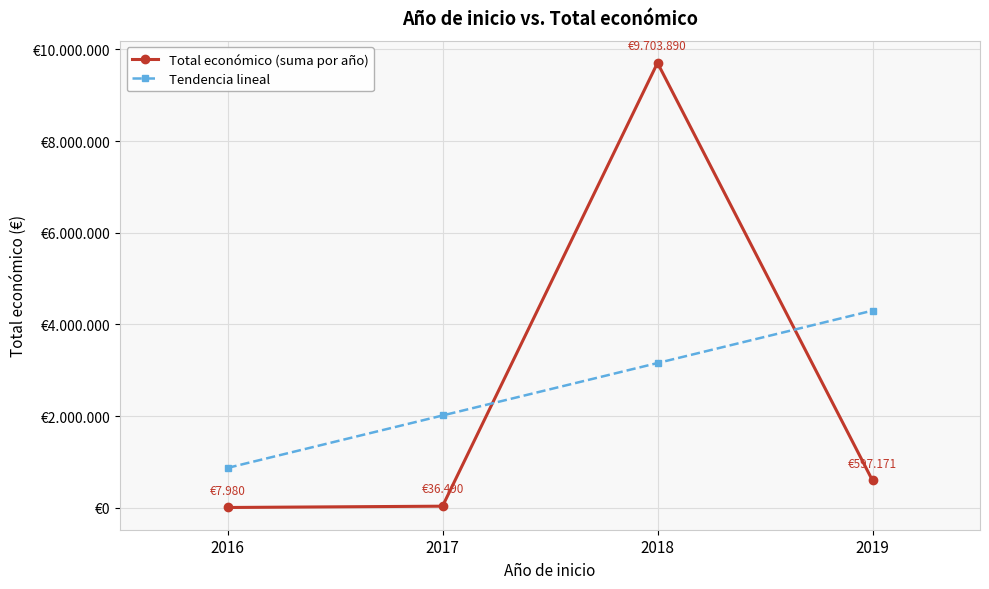

Where does the Total económico (suma por año) series first go above 597171?

2018